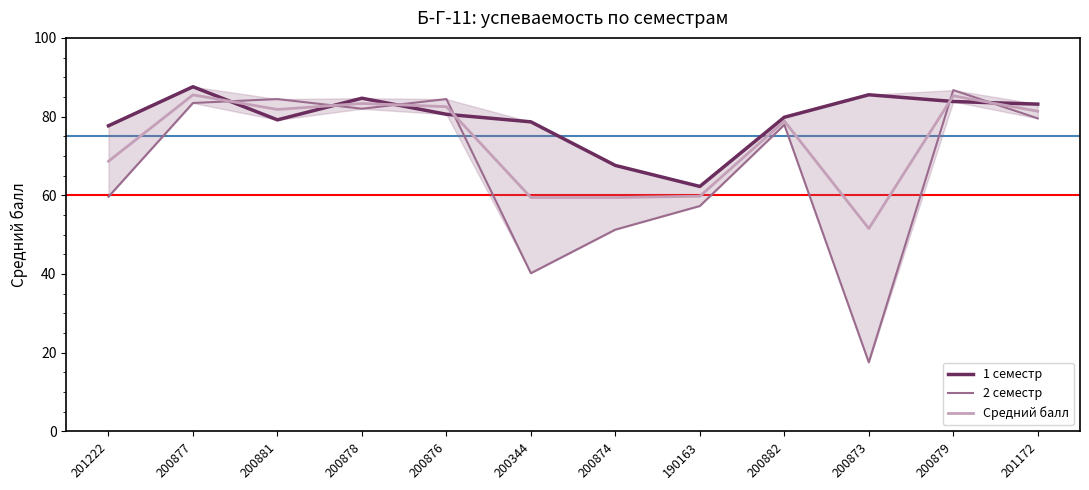

At which category is the sum across all series the highest?

200877